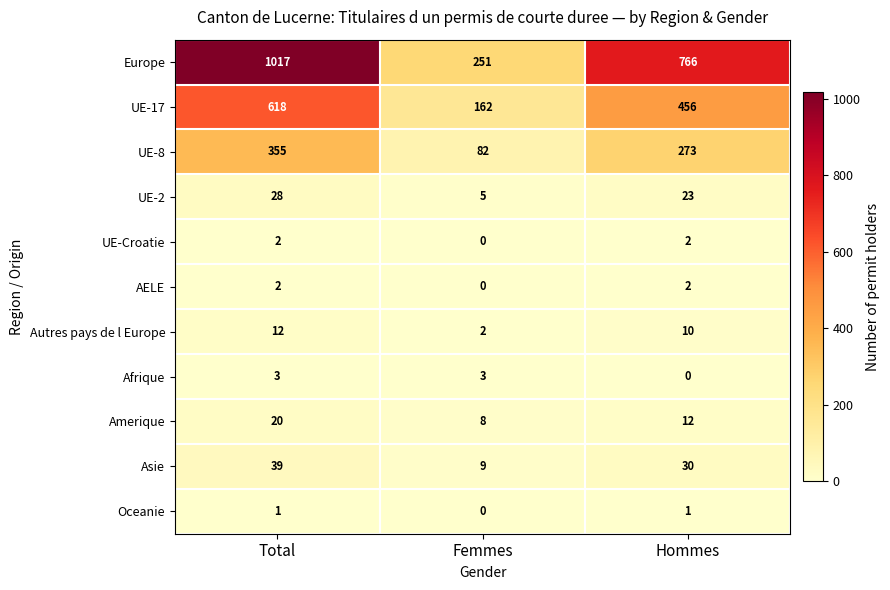

What is the spread (max minus min) of values at Total?

1016